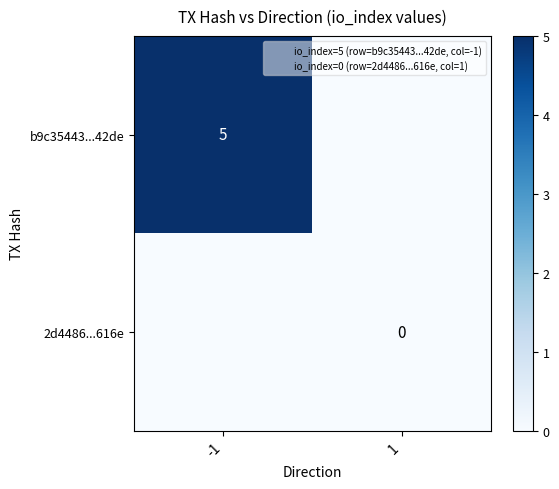

Is it true that b9c35443...42de equals 7 at -1?

False